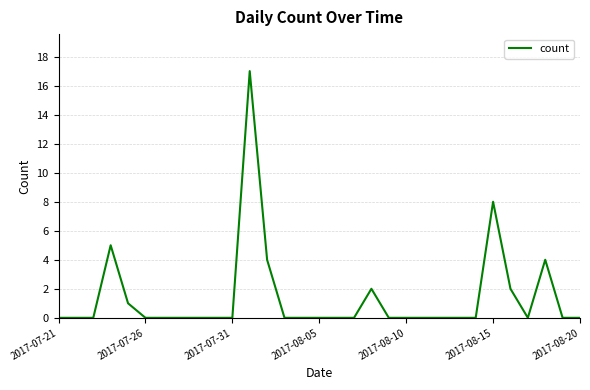

What is the difference between the maximum and minimum values?

17